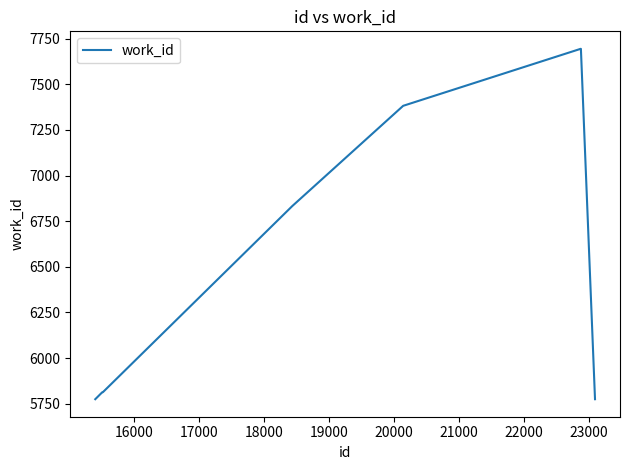

What is the greatest value displayed?

7694